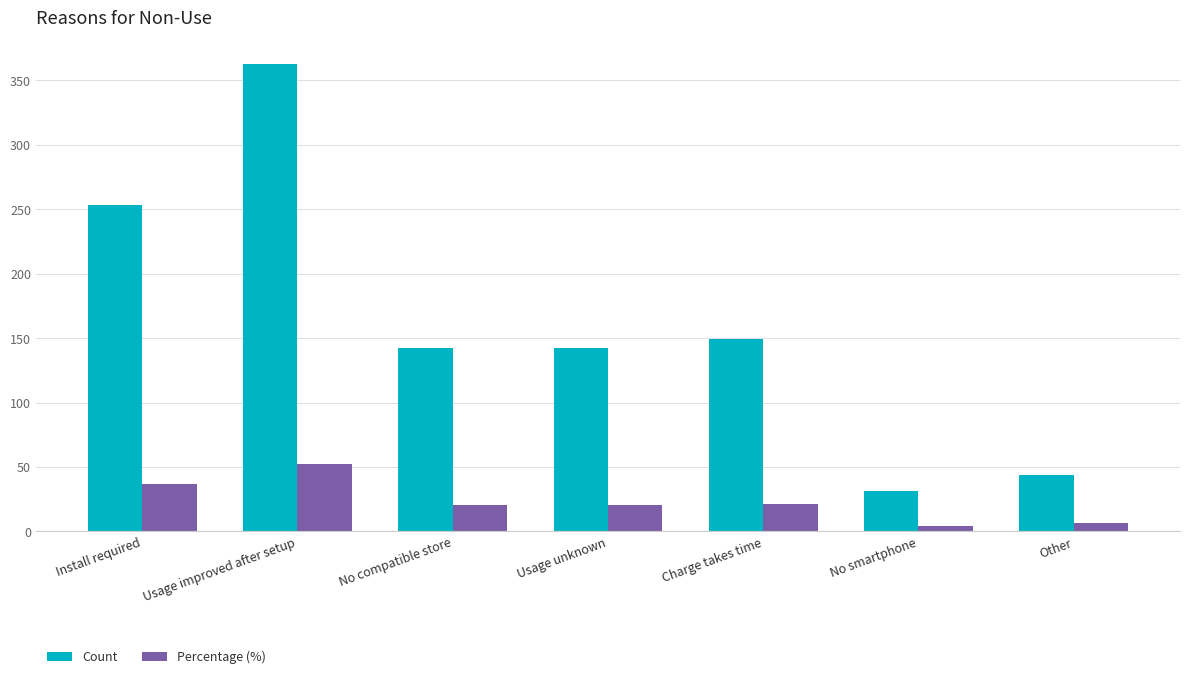

Between No compatible store and Charge takes time, which series saw the biggest shift?

Count